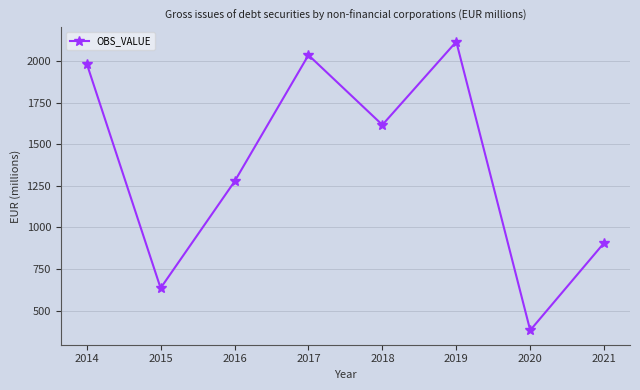

What value does the data have at 2020?

382.2